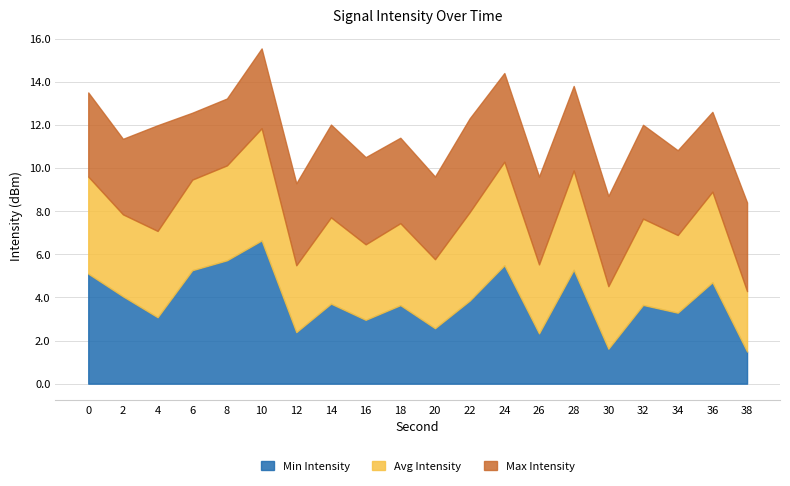

List the labels in order of Min Intensity value, largest first.

10, 8, 24, 28, 6, 0, 36, 2, 22, 14, 32, 18, 34, 4, 16, 20, 12, 26, 30, 38